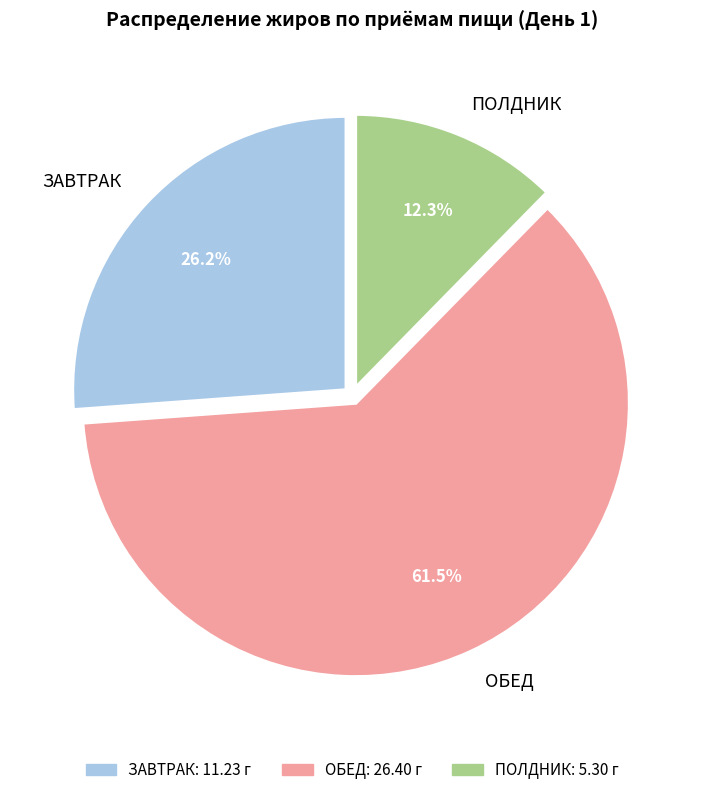

Rank the categories by value from lowest to highest.

ПОЛДНИК, ЗАВТРАК, ОБЕД